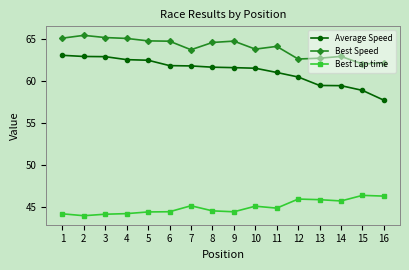

Does the chart display data point markers on the line(s)?

Yes